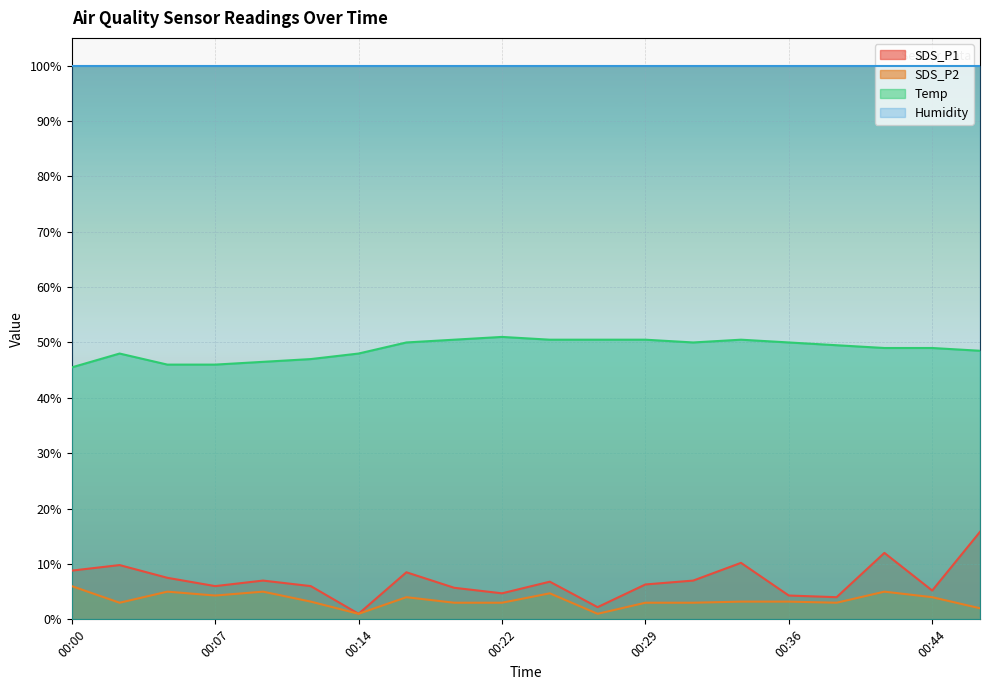

True or false: Temp and SDS_P2 intersect in this chart.

False